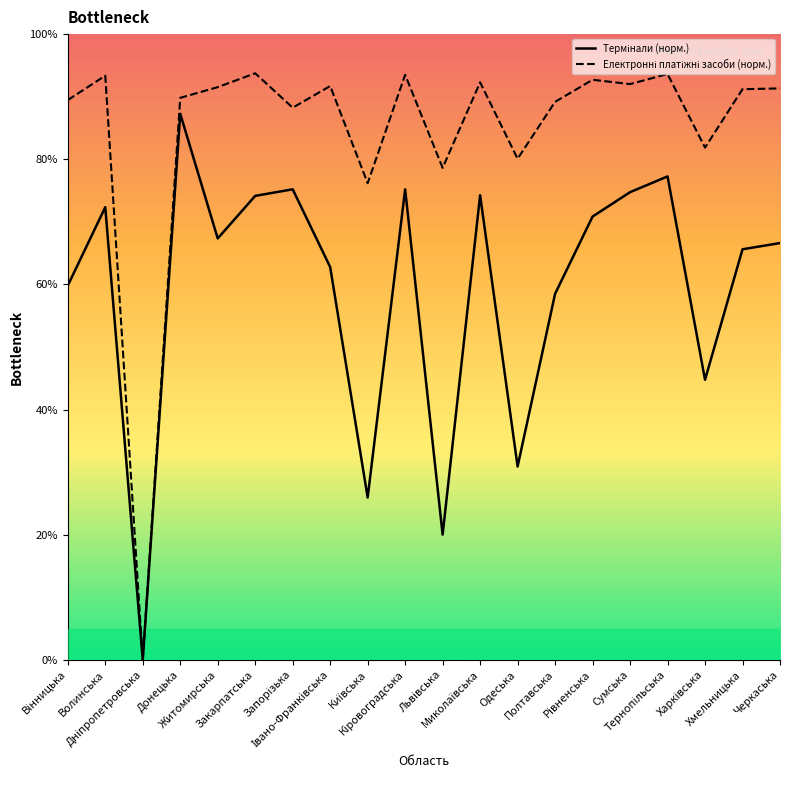

True or false: Електронні платіжні засоби (норм.) and Термінали (норм.) cross at least once.

False